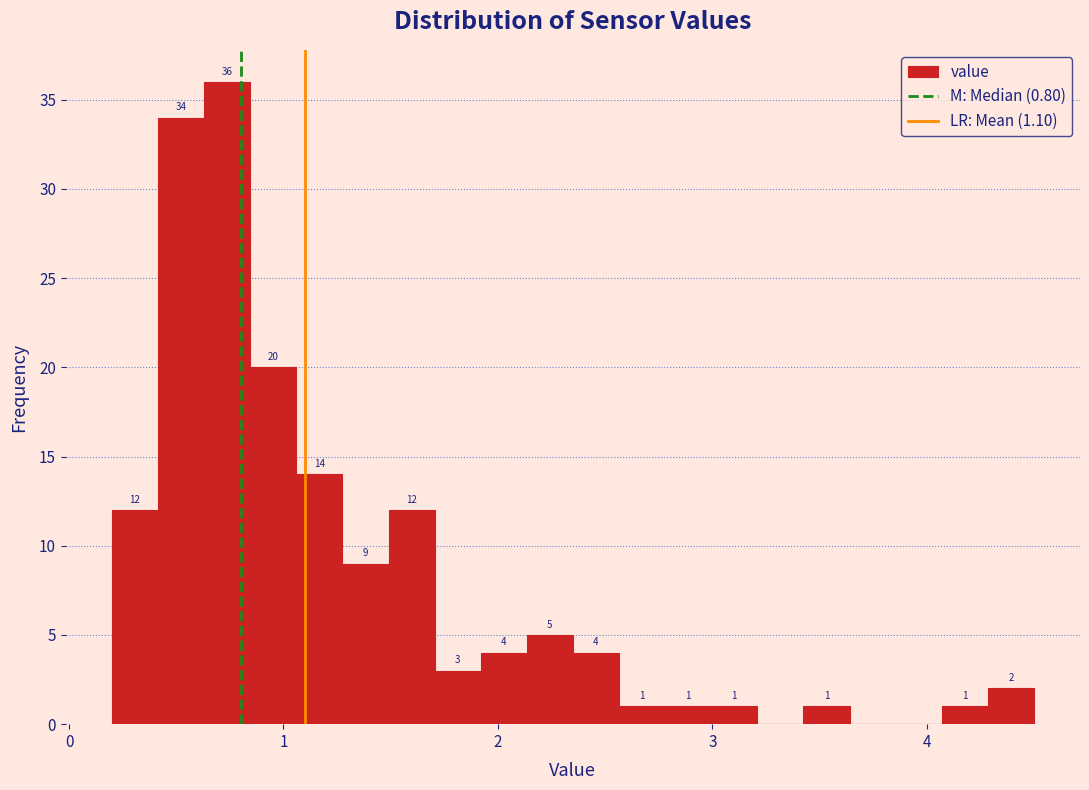

Around what value on the x-axis is the tallest bar? Give the approximate position of its centre, as read against the axis.

0.7